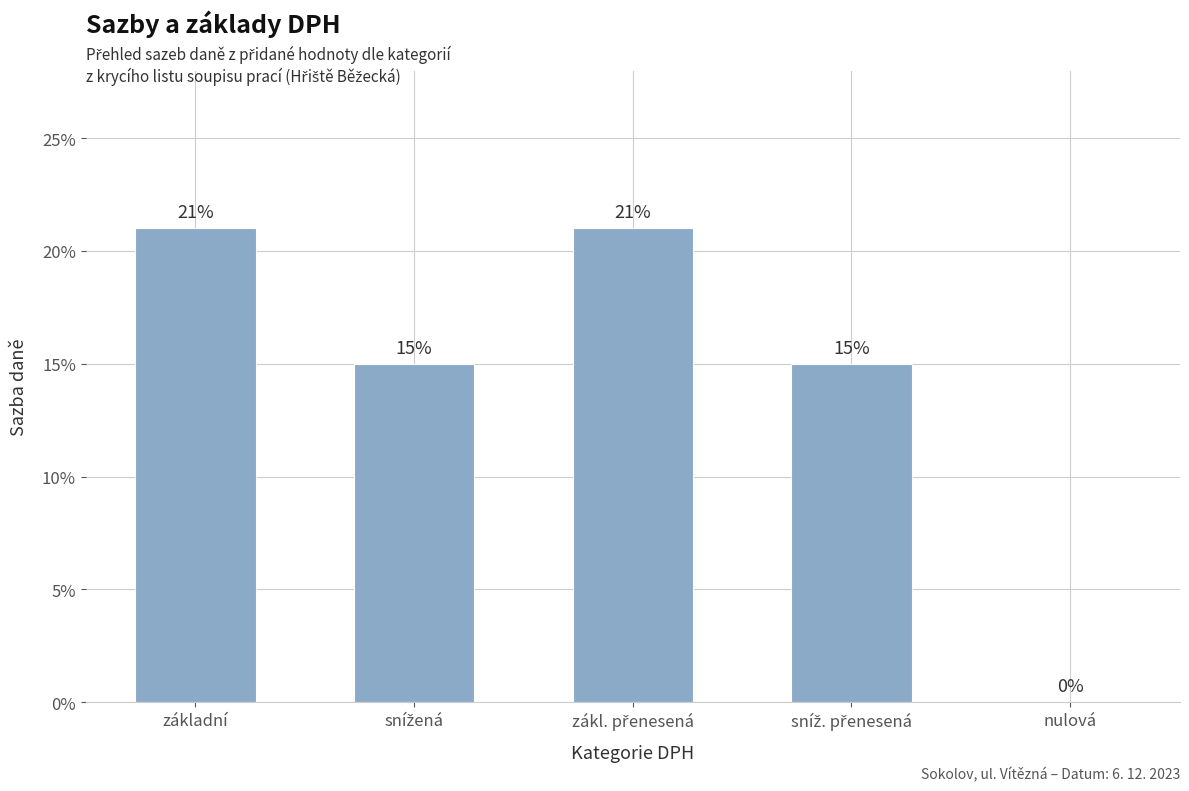

True or false: the data shows 0.3 at zákl. přenesená.

False